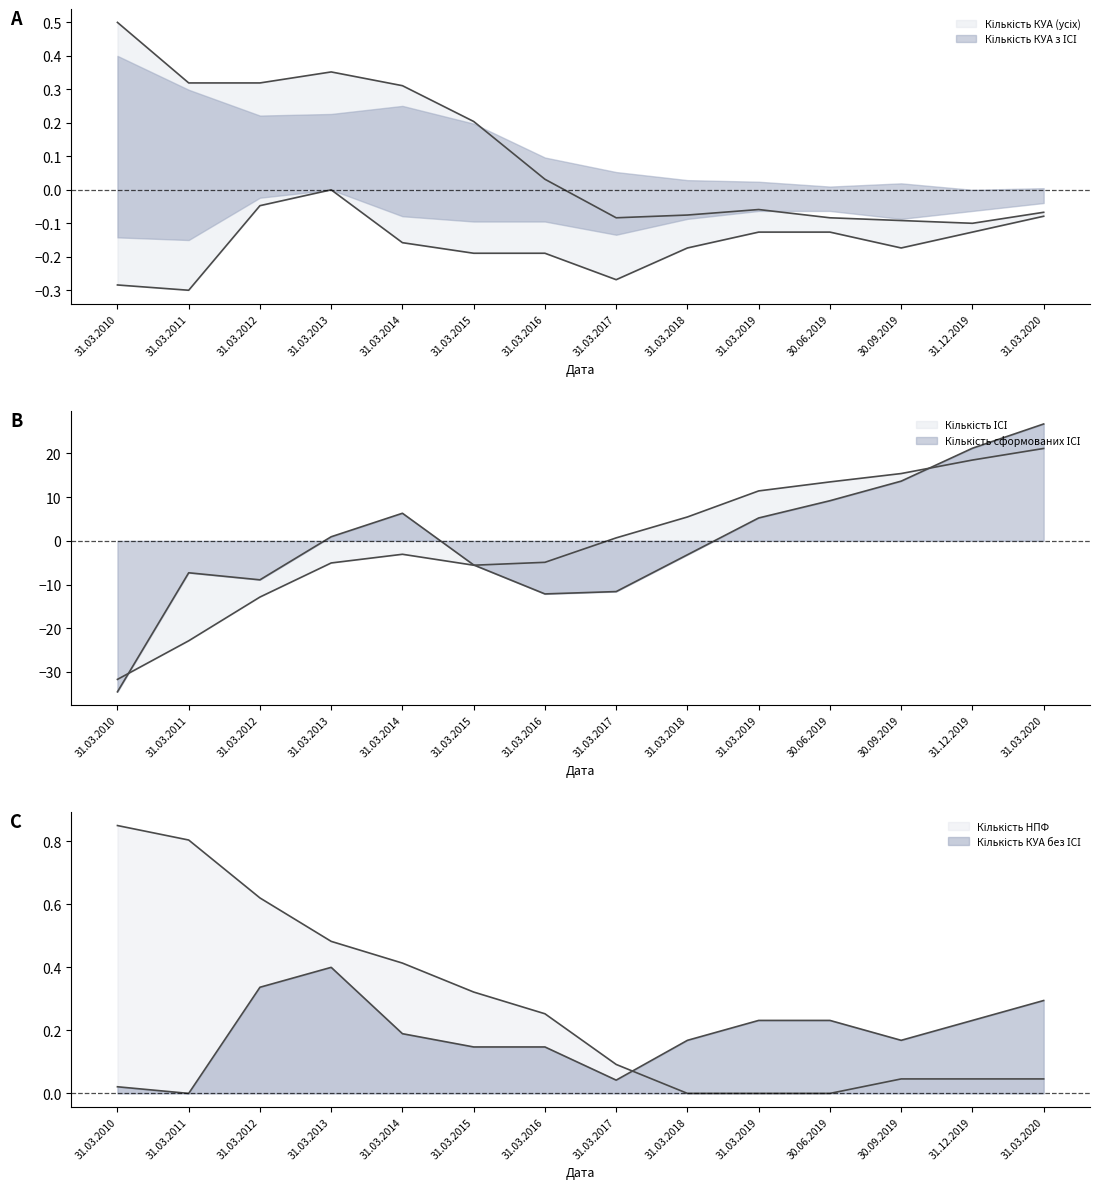

What is the label of the 11th point from the left?

30.06.2019